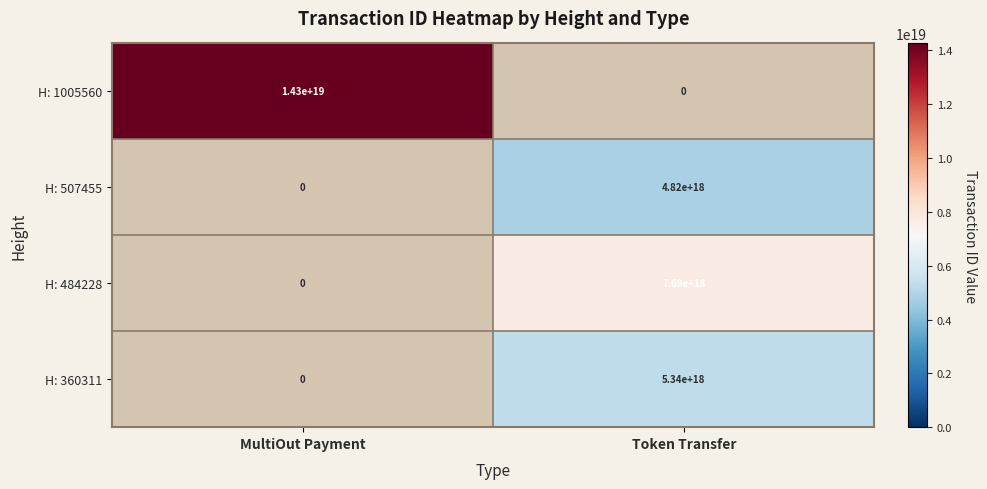

The H: 507455 series shows 4820000000000000000 at Token Transfer. True or false?

True